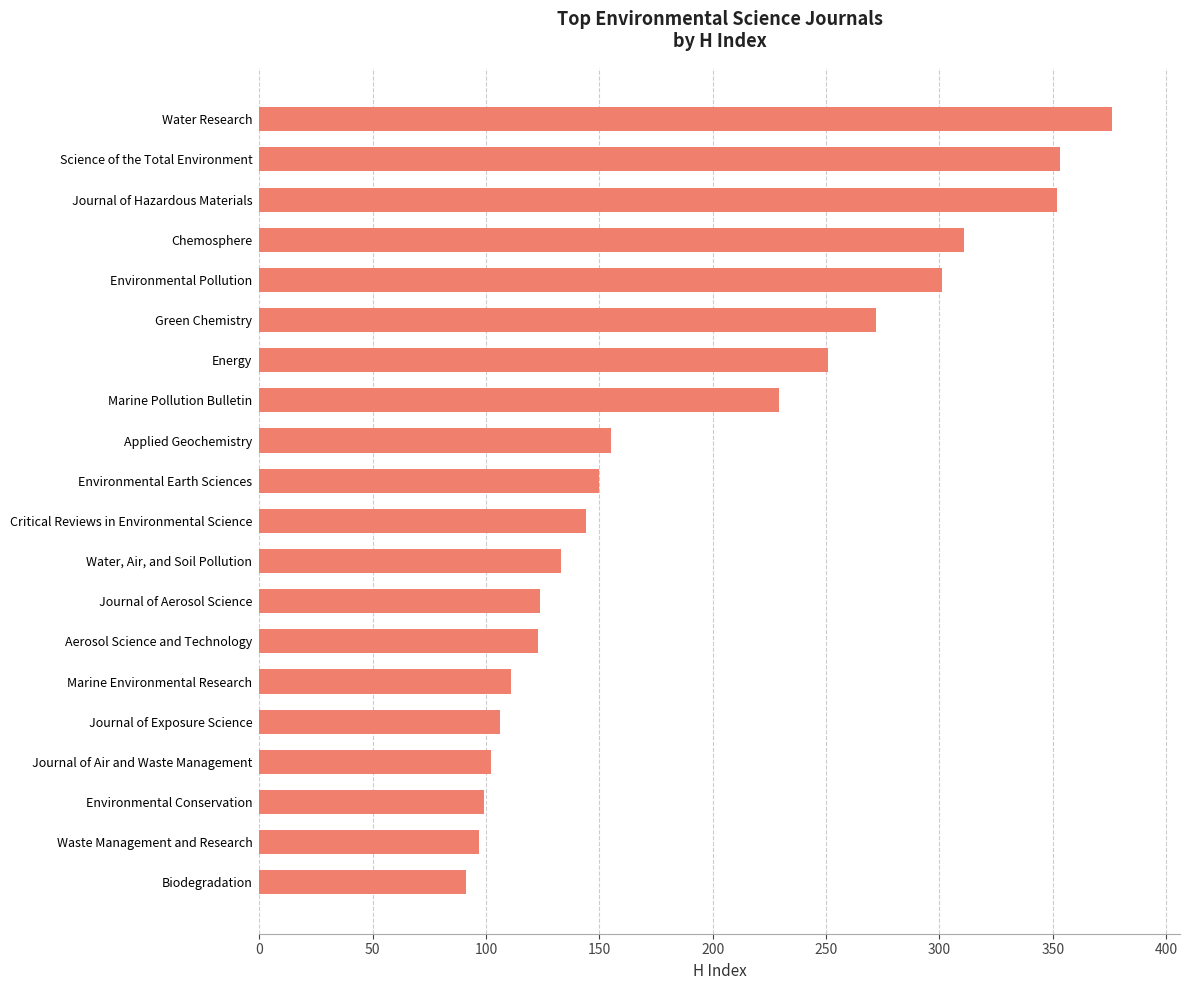

What is the sum of all values?

3880